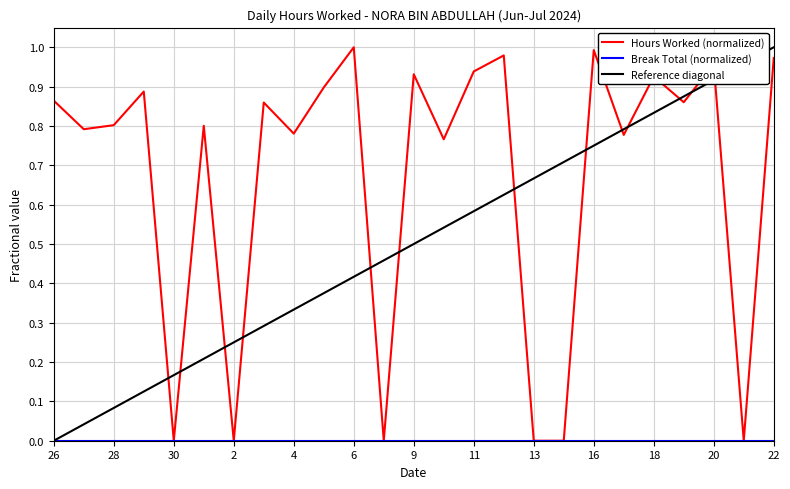

After their last crossing, which series has the higher values: Reference diagonal or Hours Worked (normalized)?

Reference diagonal